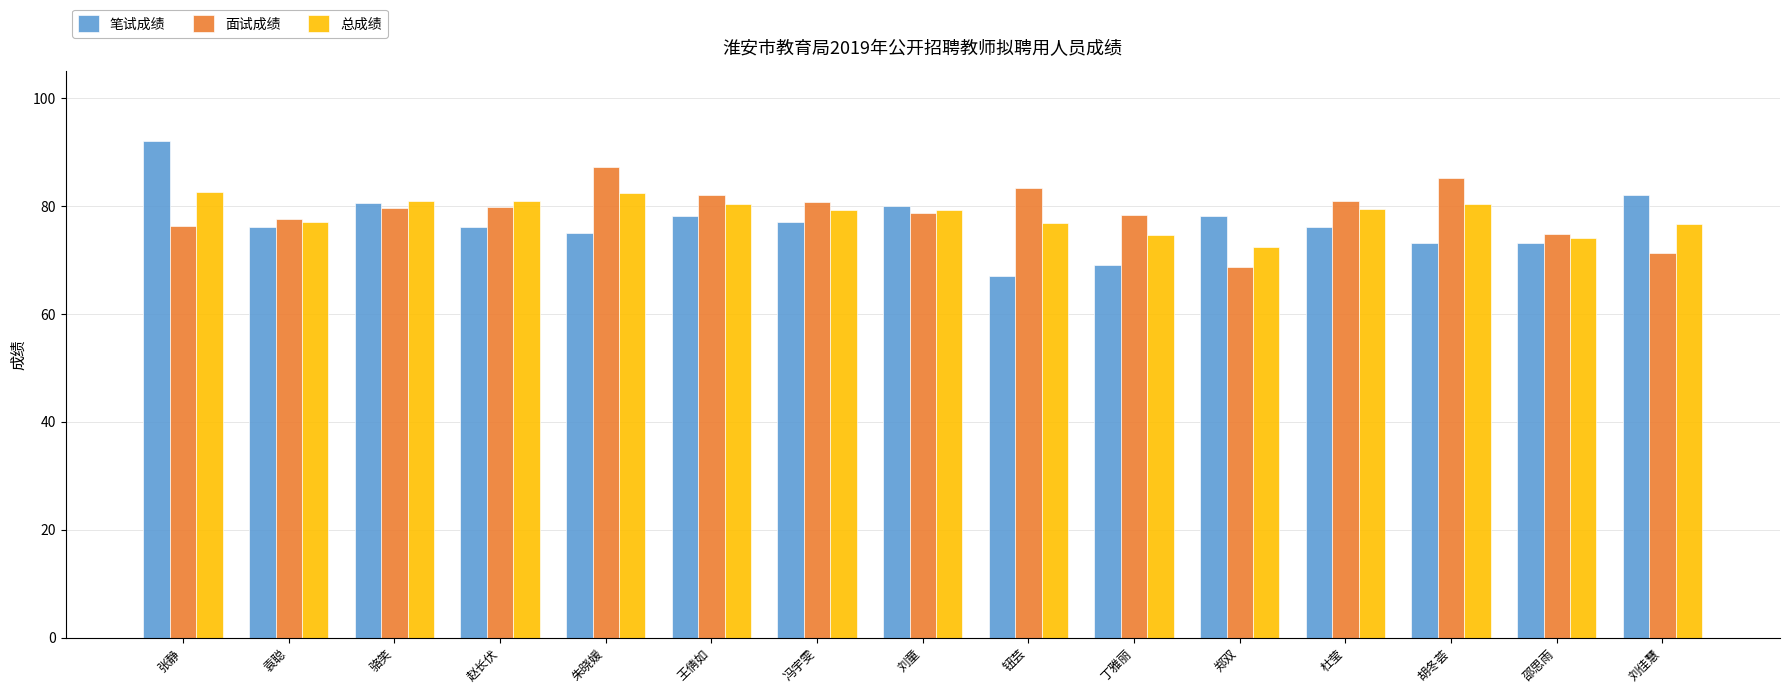

What position from the right is 郑双?

5